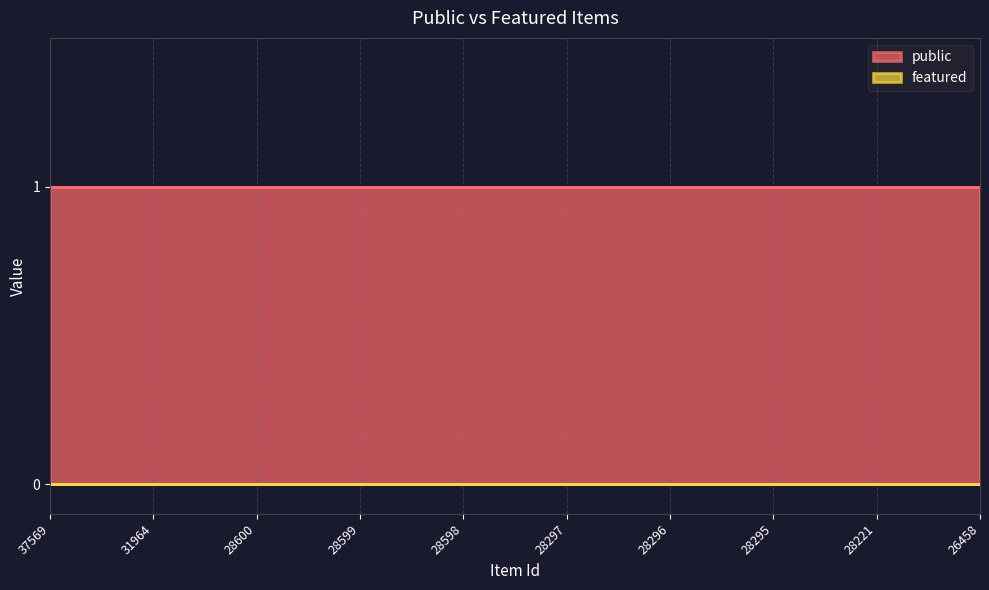

What is the value of the public point at the 4th from the left?

1